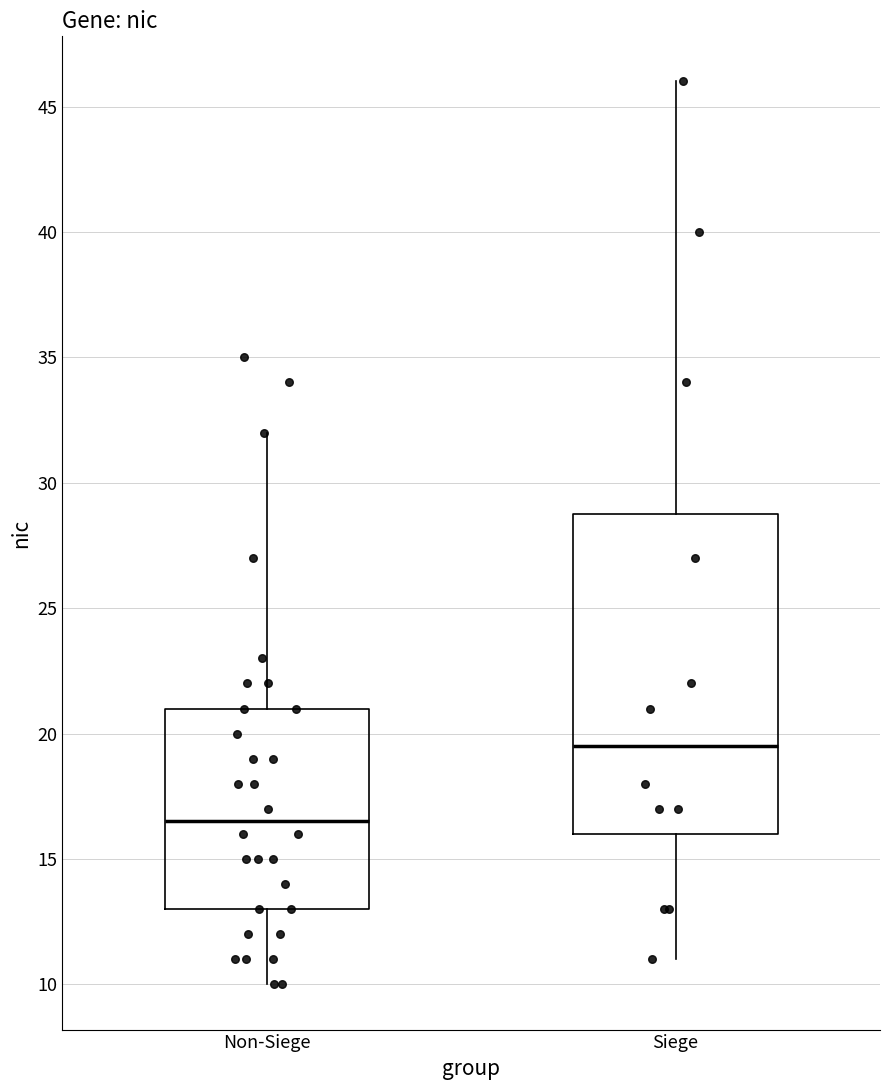

Where does the median line of the box for Siege sit on the y-axis? The values are not printed on the chart, so give them approximately, as read against the axis.

19.5